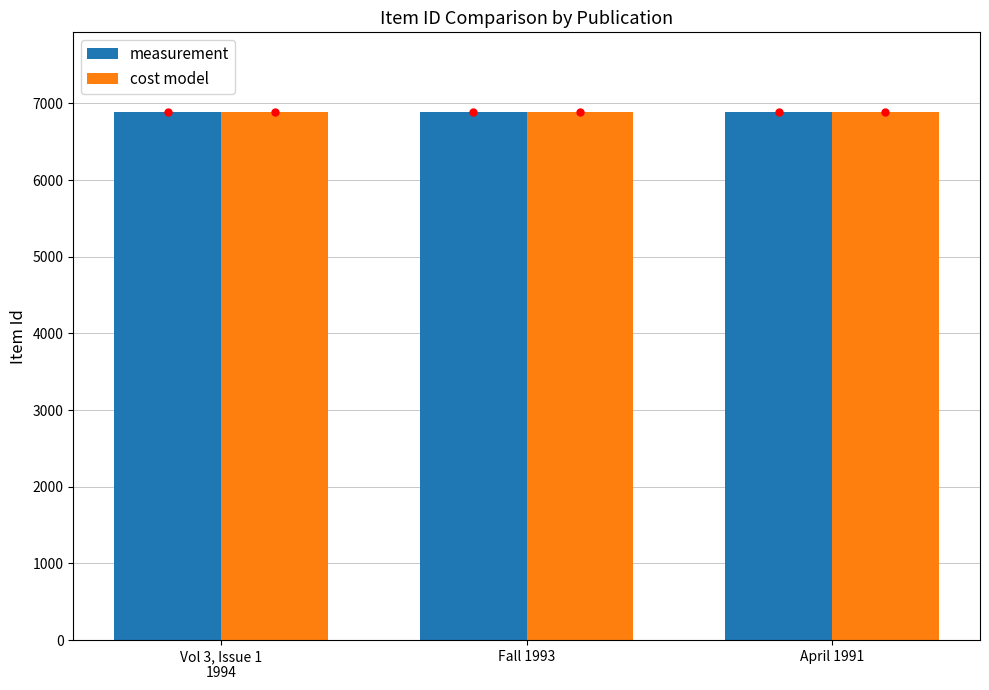

What is the difference between the maximum and minimum values in the measurement series?

8